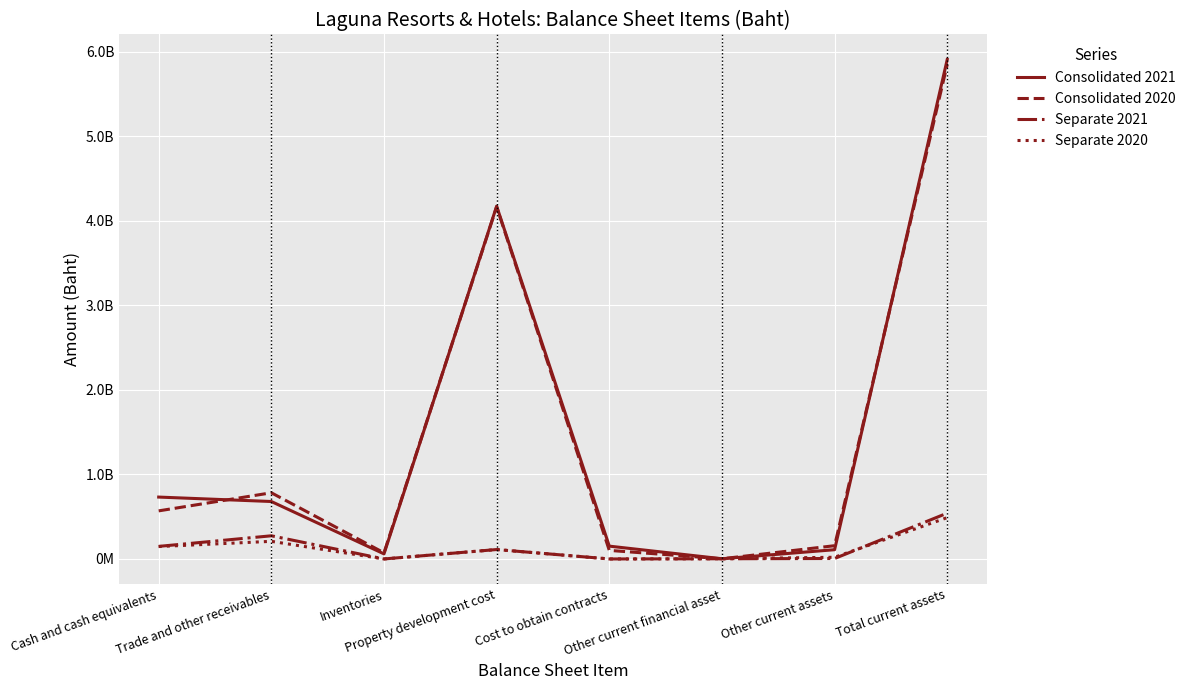

What is the greatest value displayed?

5907607119